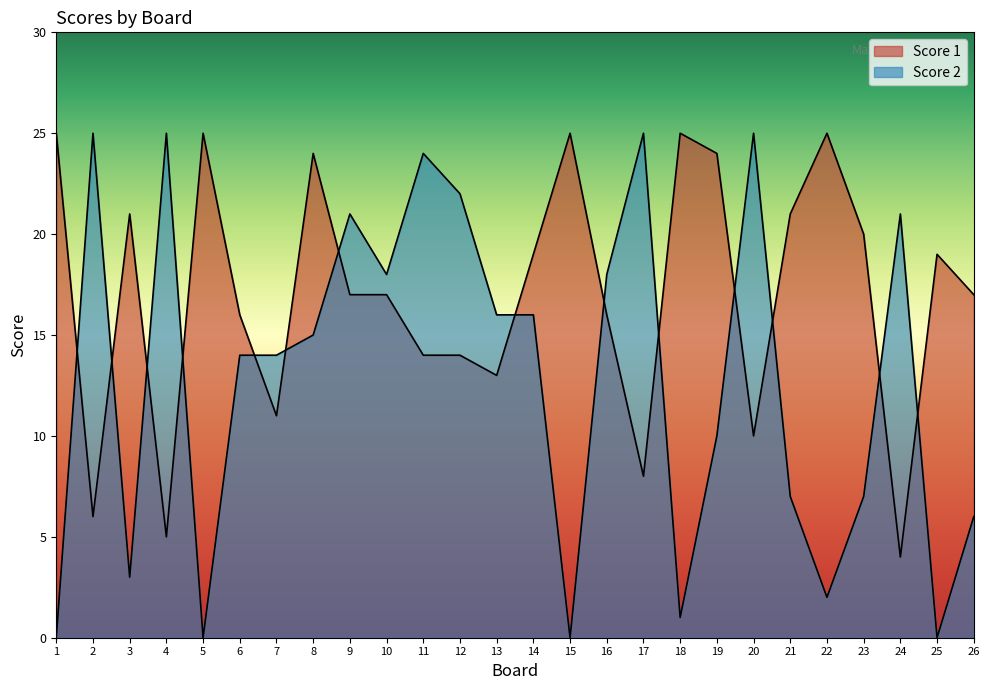

Which series has the largest range (max minus min)?

Score 2